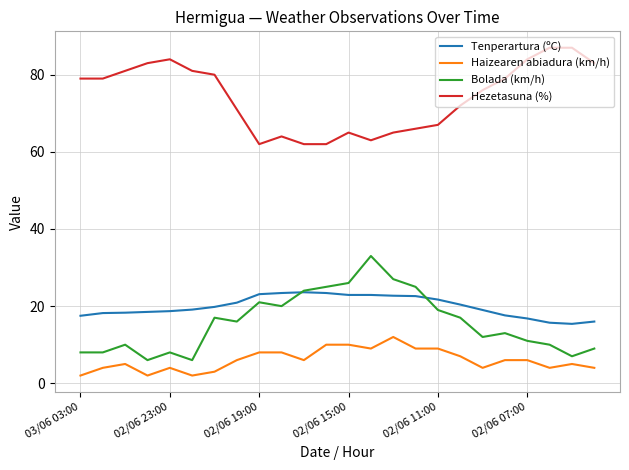

True or false: Hezetasuna (%) and Haizearen abiadura (km/h) intersect in this chart.

False